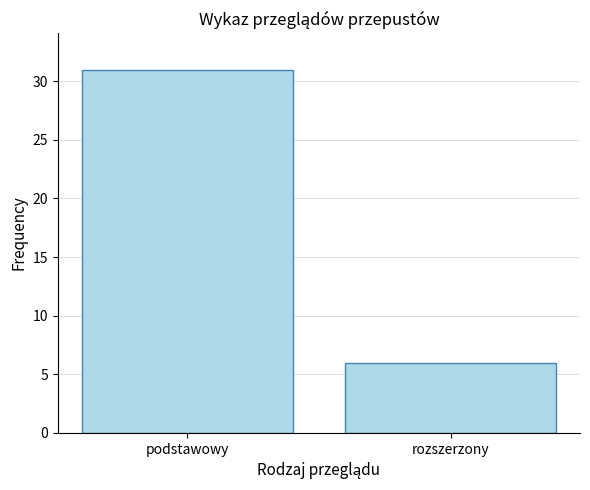

Rank the categories by value from lowest to highest.

rozszerzony, podstawowy